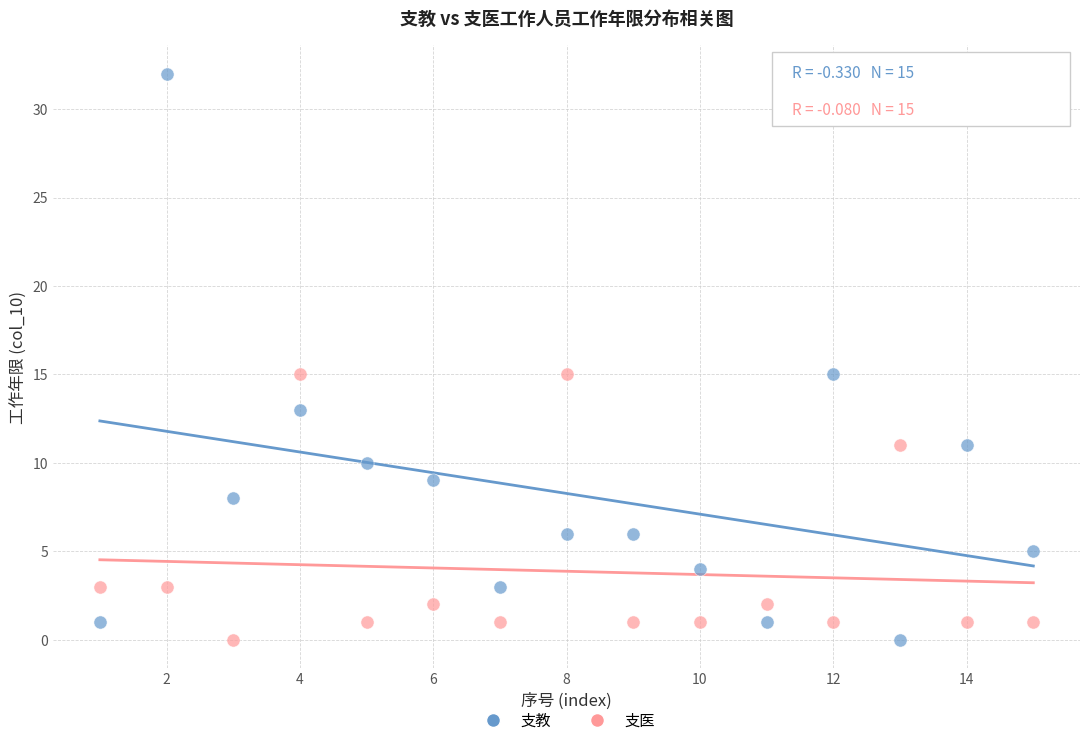

Which series contains the highest Y value?

支教